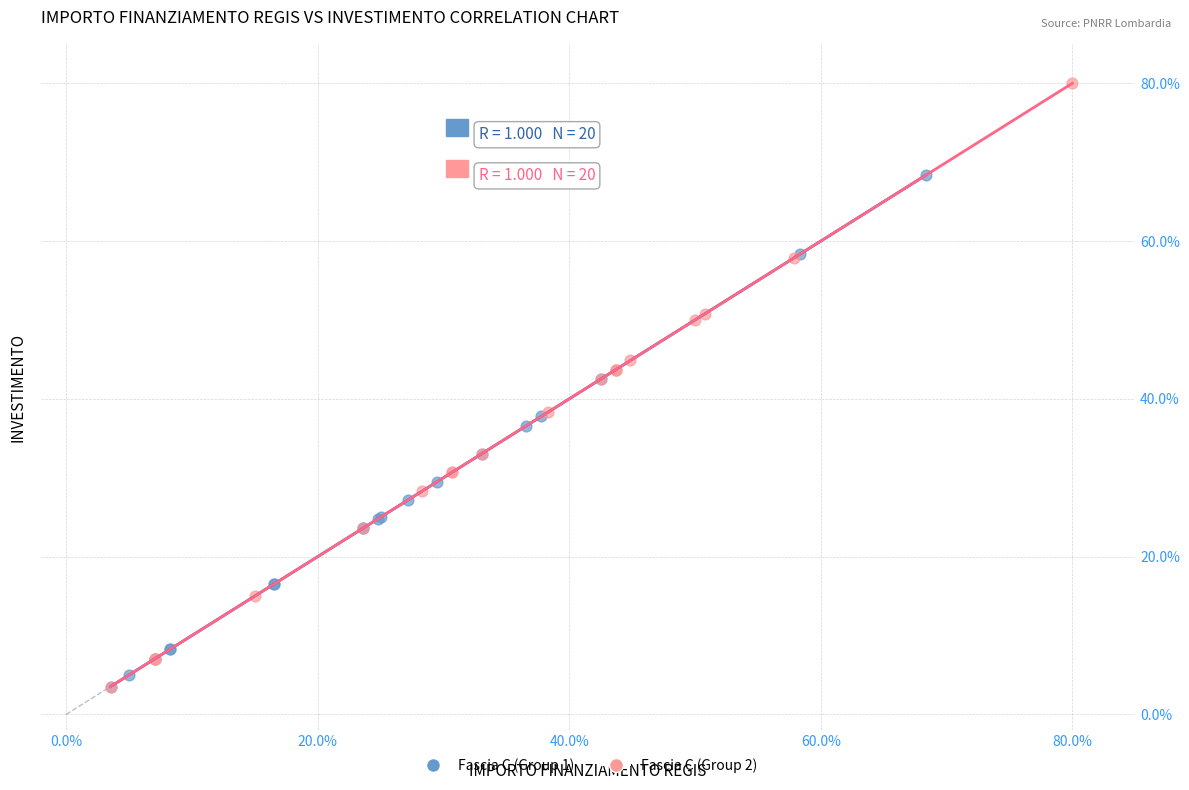

What are all the series names shown in the legend?

Fascia C (Group 1), Fascia C (Group 2)